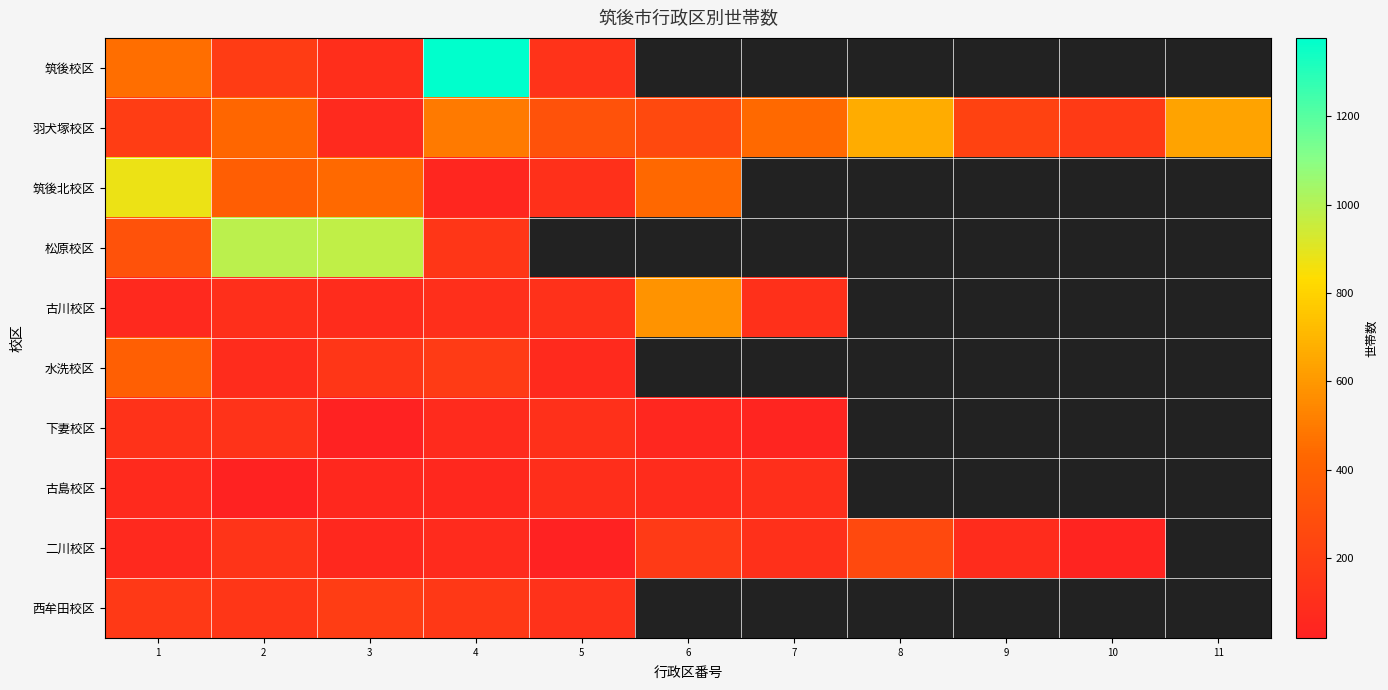

Which series has the largest total across all categories?

羽犬塚校区